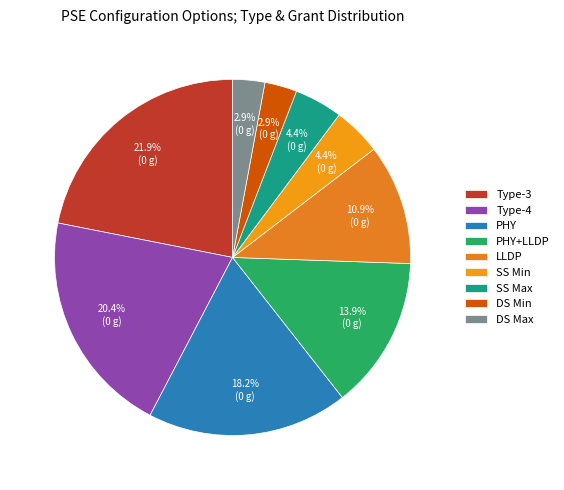

Rank the categories by value from lowest to highest.

DS Min, DS Max, SS Min, SS Max, LLDP, PHY+LLDP, PHY, Type-4, Type-3